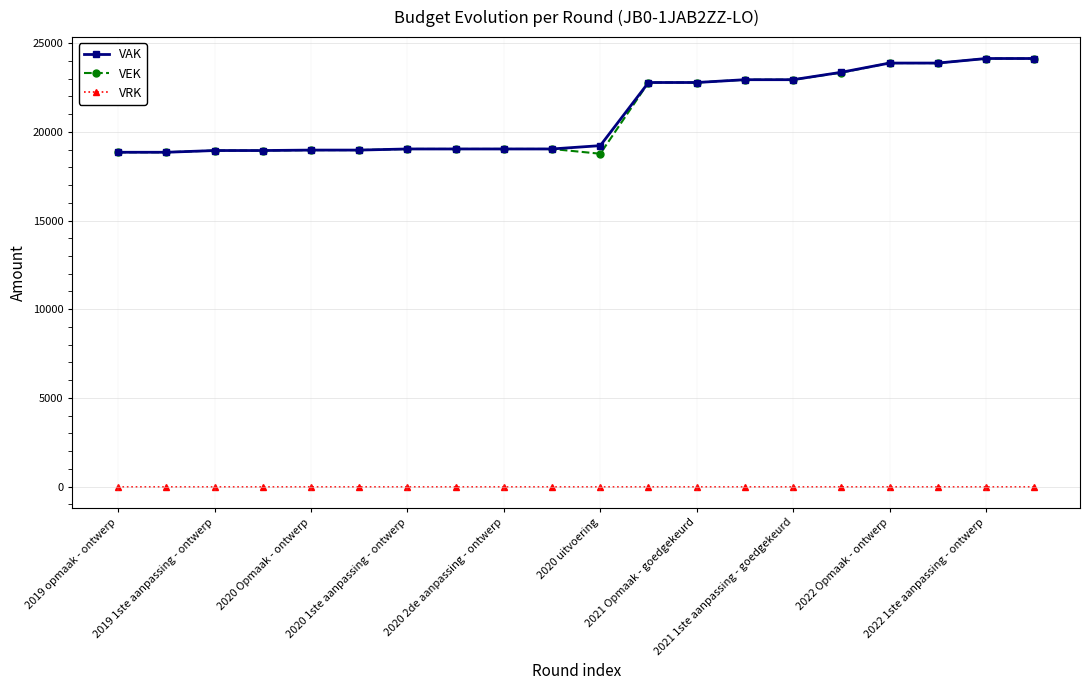

What is the lowest value of the VAK series?

18848